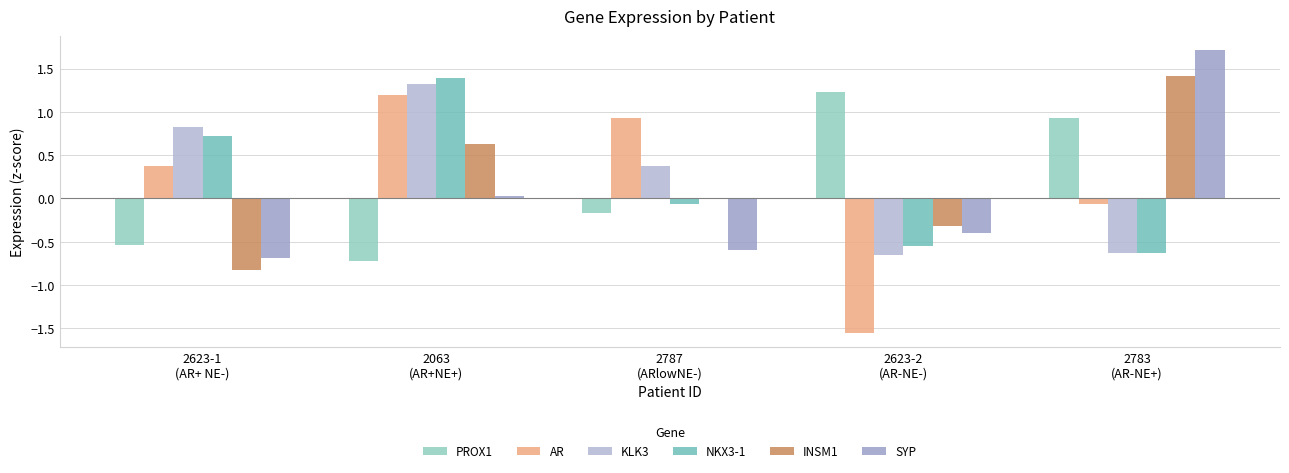

At which label does PROX1 first exceed 0?

2623-2
(AR-NE-)